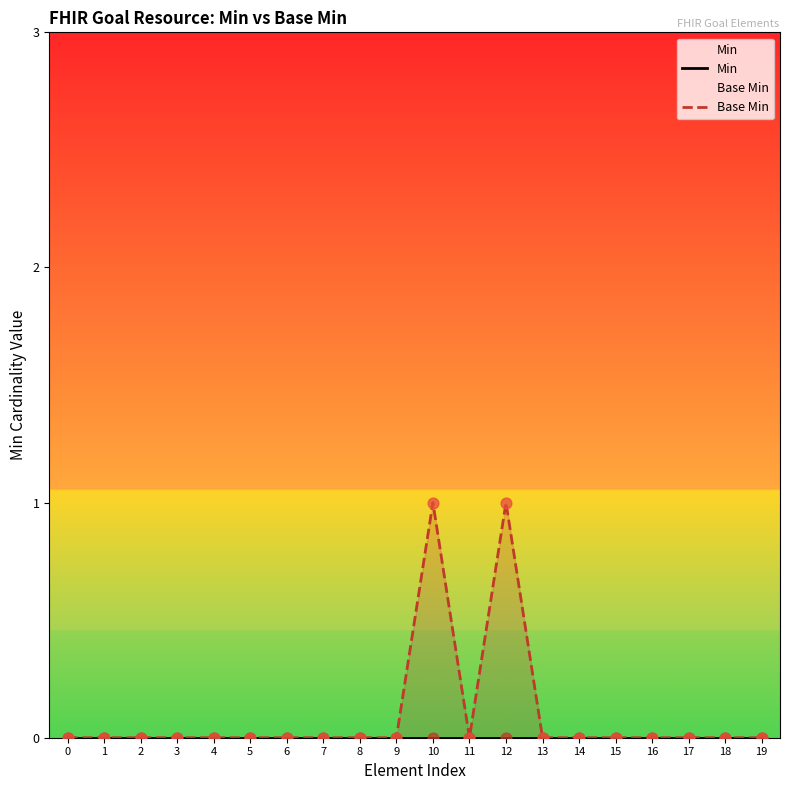

Which series has the largest Y range (max minus min)?

Base Min